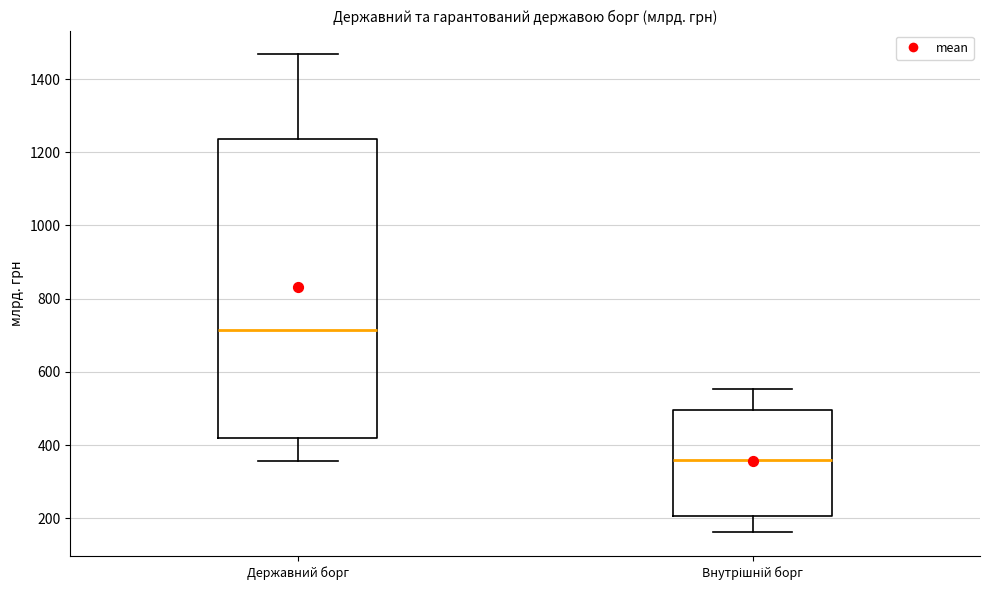

Reading left to right, read every box against the y-axis: the position of its median line, the range the box covers, and the ends of its whiskers. The values are not printed on the chart, so give them approximately, as read against the axis.

Державний борг: median 720, box 420 to 1240, whiskers 360 to 1460
Внутрішній борг: median 360, box 200 to 500, whiskers 160 to 560